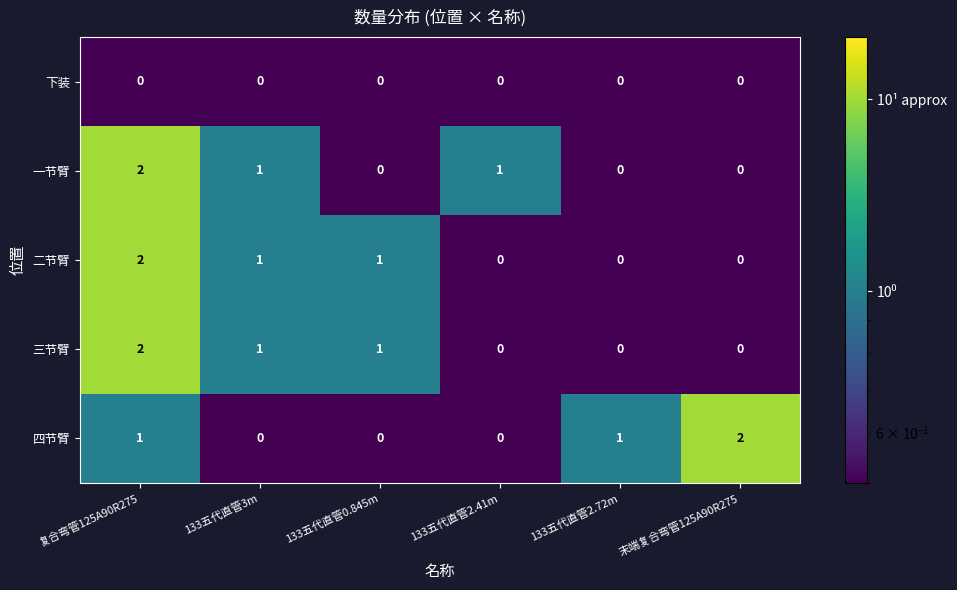

At which label does 三节臂 first exceed 1?

复合弯管125A90R275